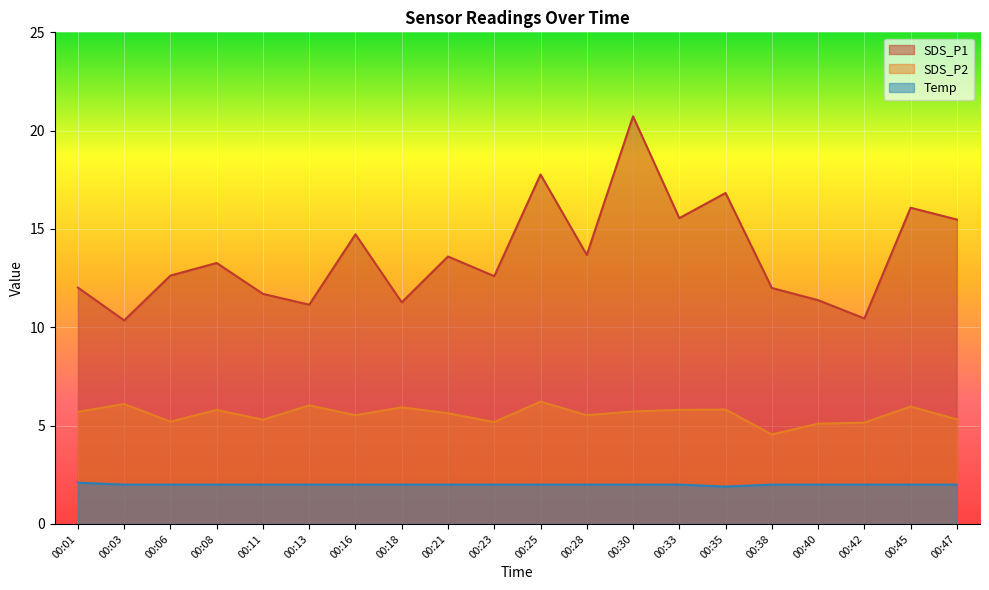

List the labels in order of SDS_P2 value, largest first.

00:25, 00:03, 00:13, 00:45, 00:18, 00:35, 00:08, 00:33, 00:30, 00:01, 00:21, 00:16, 00:28, 00:47, 00:11, 00:06, 00:23, 00:42, 00:40, 00:38